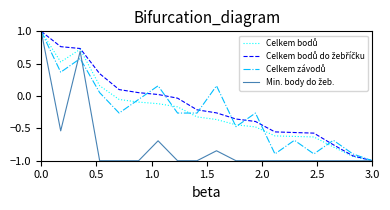

What is the smallest value displayed?

-1.0